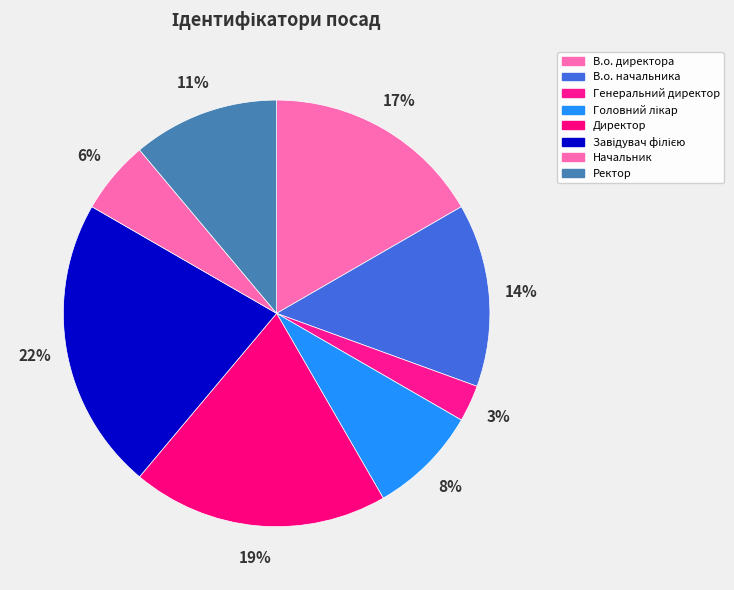

How many slices are in this pie chart?

8